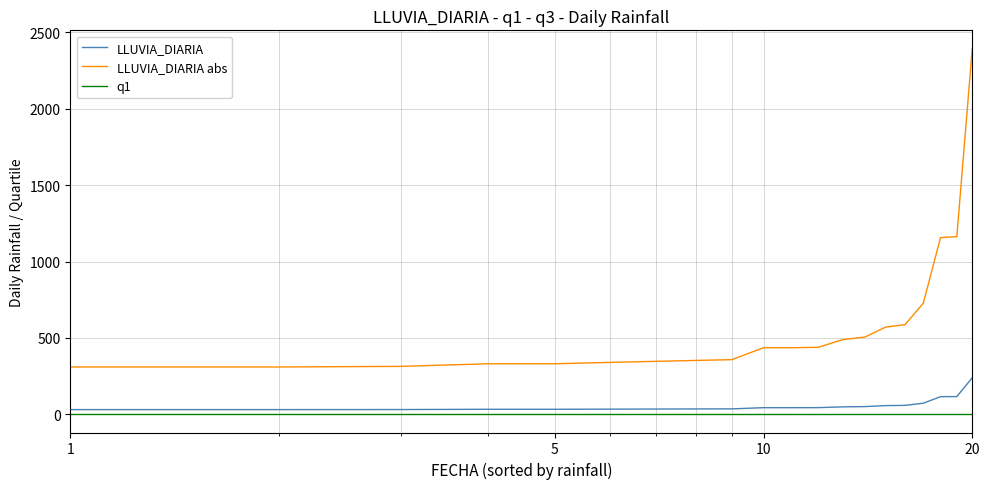

List the series in order of their peak value, highest first.

LLUVIA_DIARIA abs, LLUVIA_DIARIA, q1